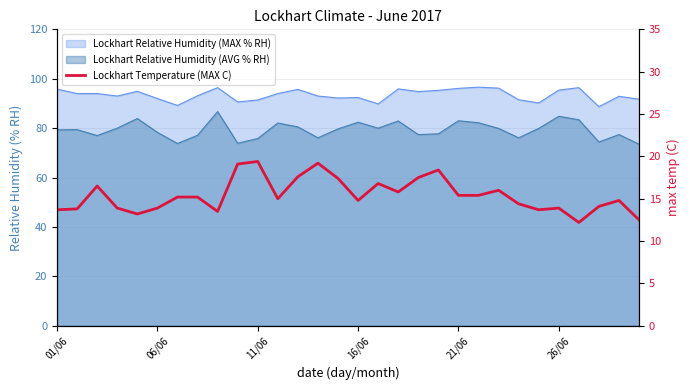

Where is the data nearest to the value 15?

11